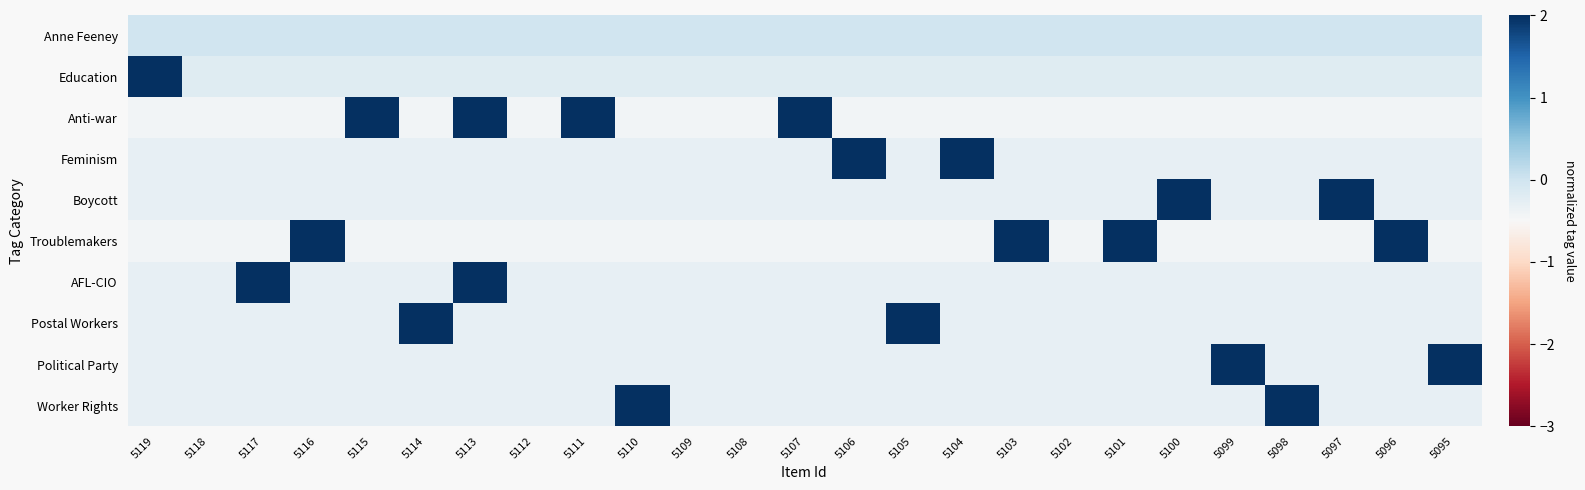

At which category is the sum across all series the highest?

5113